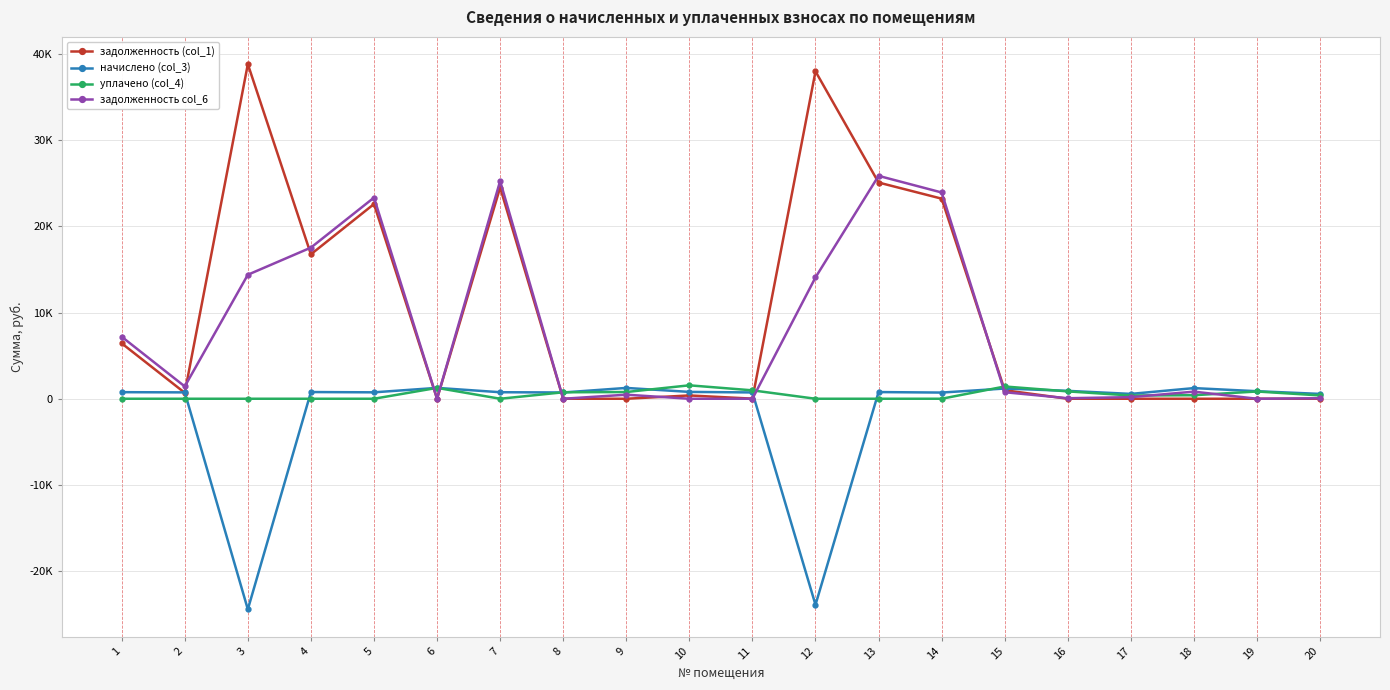

Which series has the largest range (max minus min)?

задолженность (col_1)